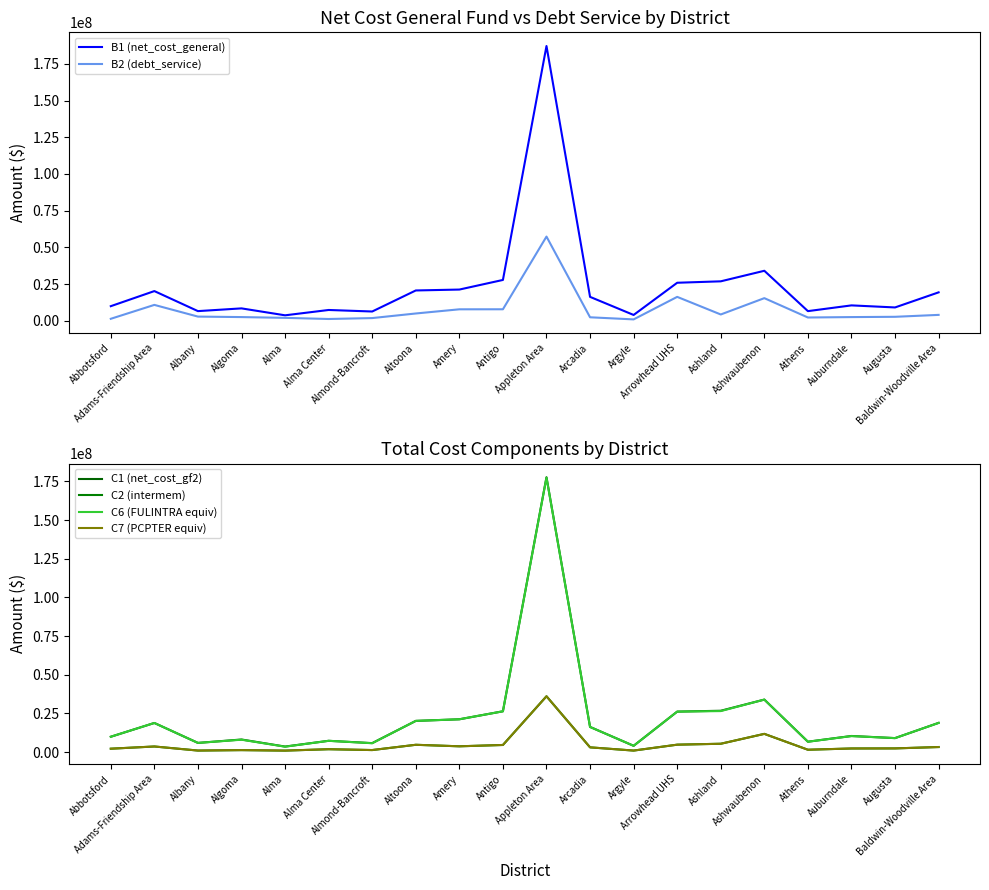

Which has a higher value, Almond-Bancroft or Abbotsford?

Abbotsford